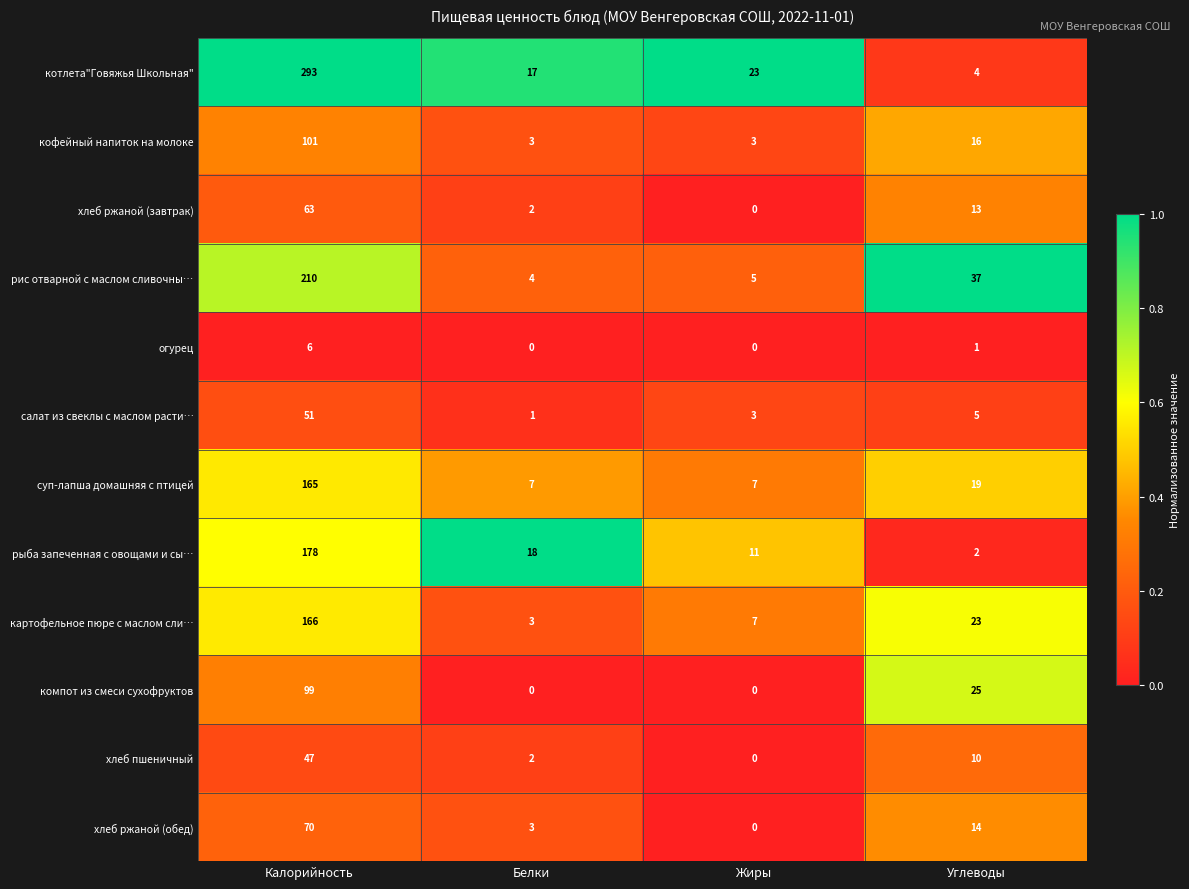

What is the total value across all series at Жиры?

59